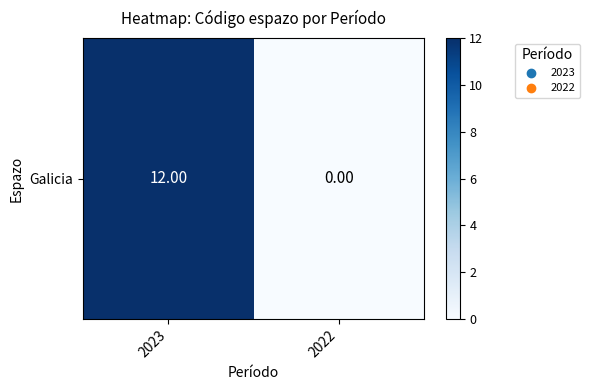

What is the difference between the maximum and minimum values?

12